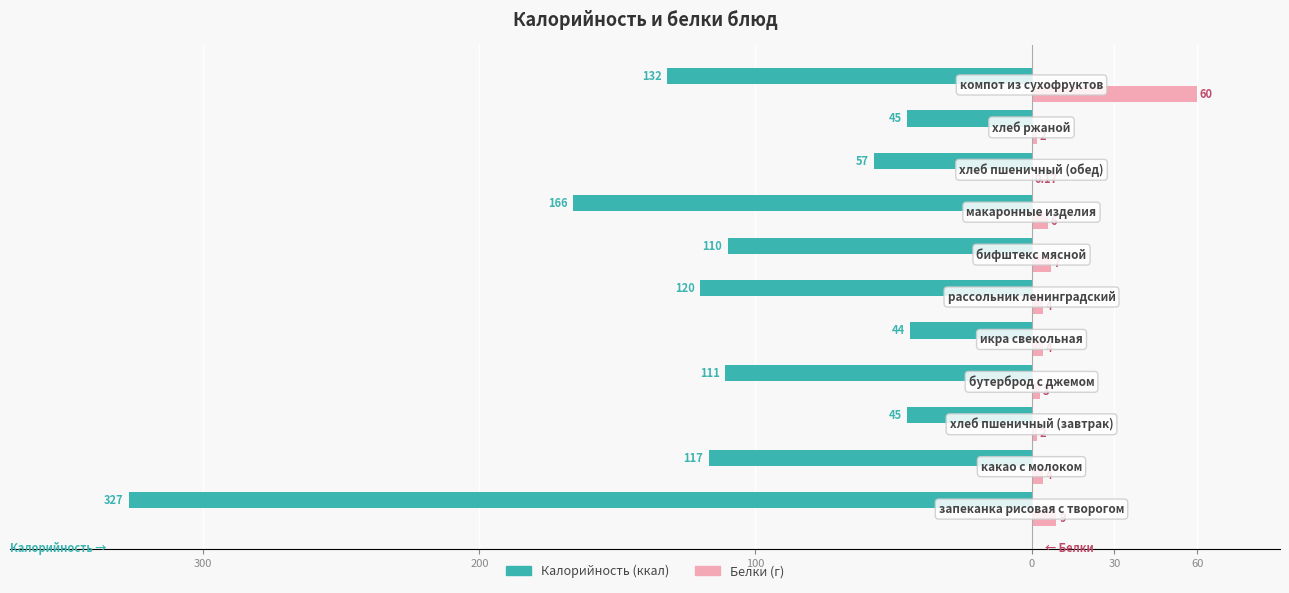

Reading right to left, list all the values displayed in this chart.

Калорийность: -132.0	-45.0	-57.0	-166.0	-110.0	-120.0	-44.0	-111.0	-45.0	-117.0	-327.0
Белки: 60.0	2.0	0.2	6.0	7.0	4.0	4.0	3.0	2.0	4.0	9.0